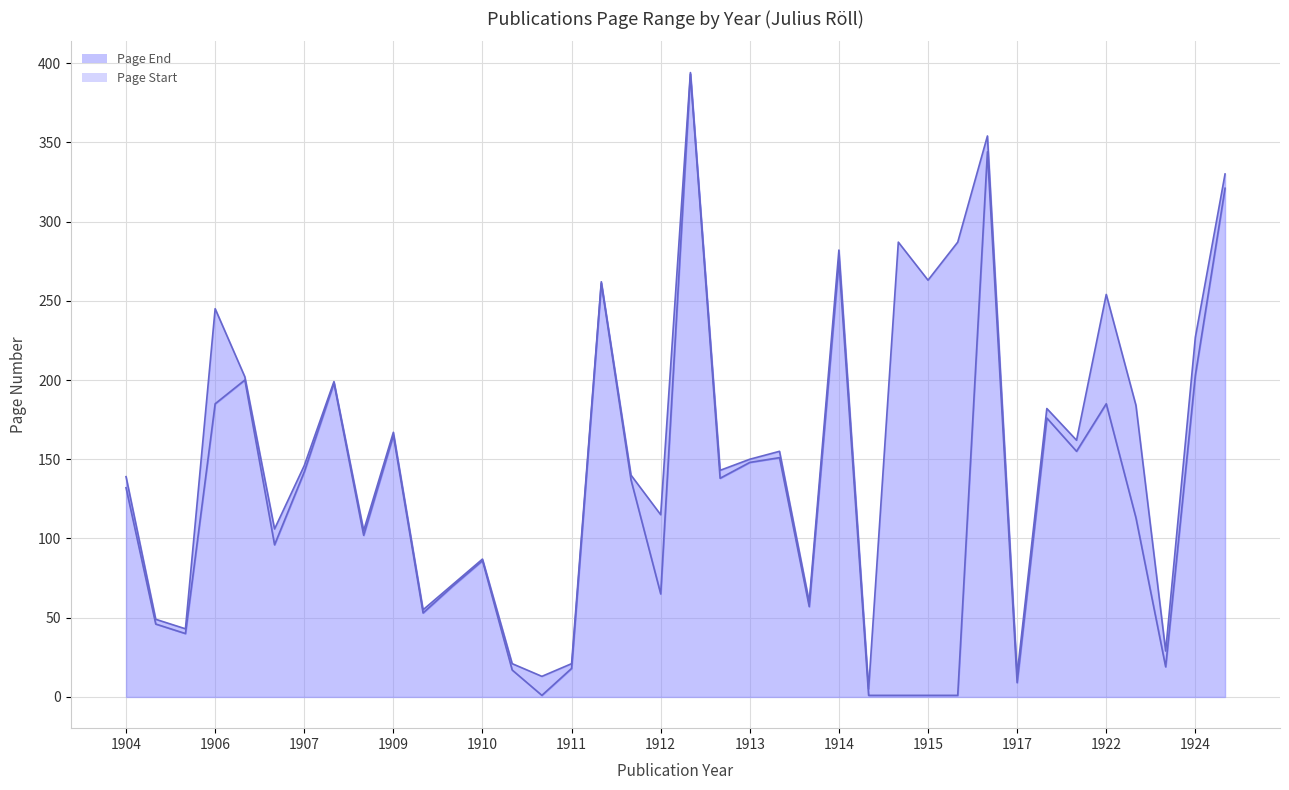

Reading left to right, what are all the values shown in this chart?

Page Start: 1926=321	1924=19	1924=203	1922=185	1922=113	1921=155	1920=176	1917=9	1916=344	1915=1	1915=1	1915=1	1914=57	1914=275	1914=1	1913=138	1913=148	1913=151	1912=137	1912=65	1912=393	1911=18	1911=261	1910=53	1910=70	1910=86	1910=17	1910=1	1909=102	1909=165	1908=198	1907=200	1907=96	1907=142	1906=40	1906=185	1904=132	1904=46
Page End: 1926=330	1924=29	1924=227	1922=254	1922=184	1921=162	1920=182	1917=14	1916=354	1915=287	1915=263	1915=287	1914=60	1914=282	1914=5	1913=143	1913=150	1913=155	1912=140	1912=115	1912=394	1911=21	1911=262	1910=55	1910=71	1910=87	1910=21	1910=13	1909=105	1909=167	1908=199	1907=202	1907=106	1907=146	1906=43	1906=245	1904=139	1904=49